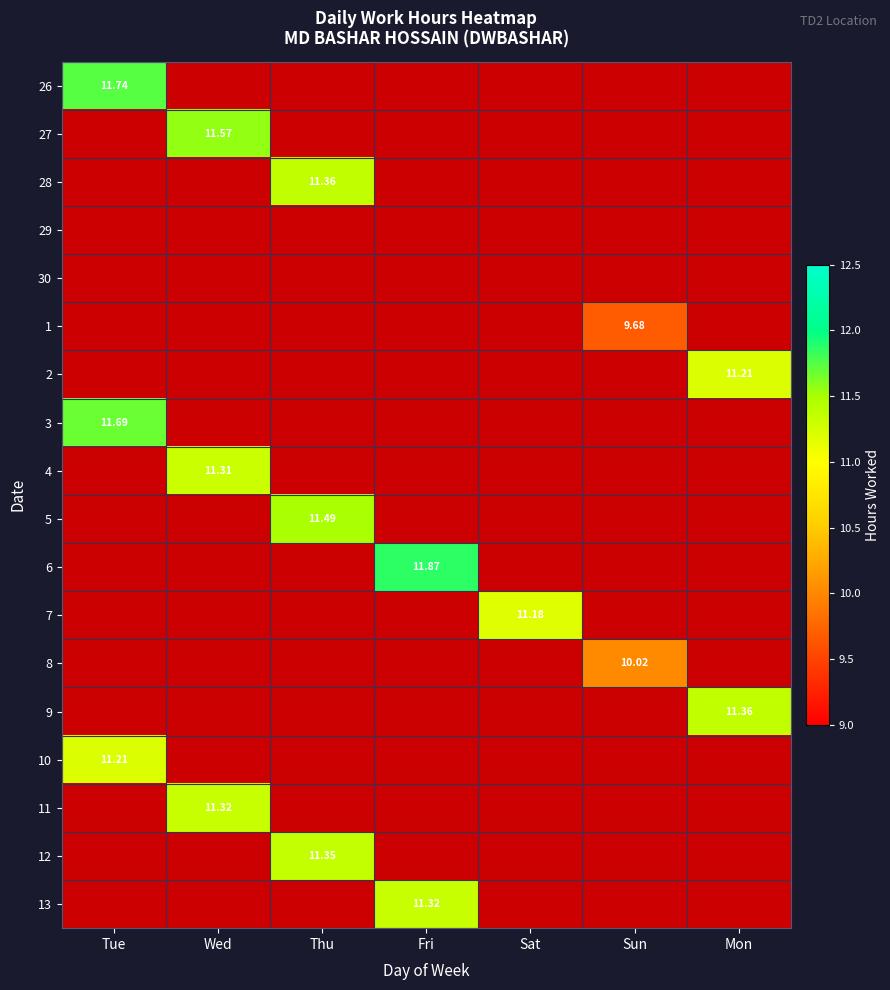

Is the value of 1 at Sun greater than the value of 6 at Fri?

No